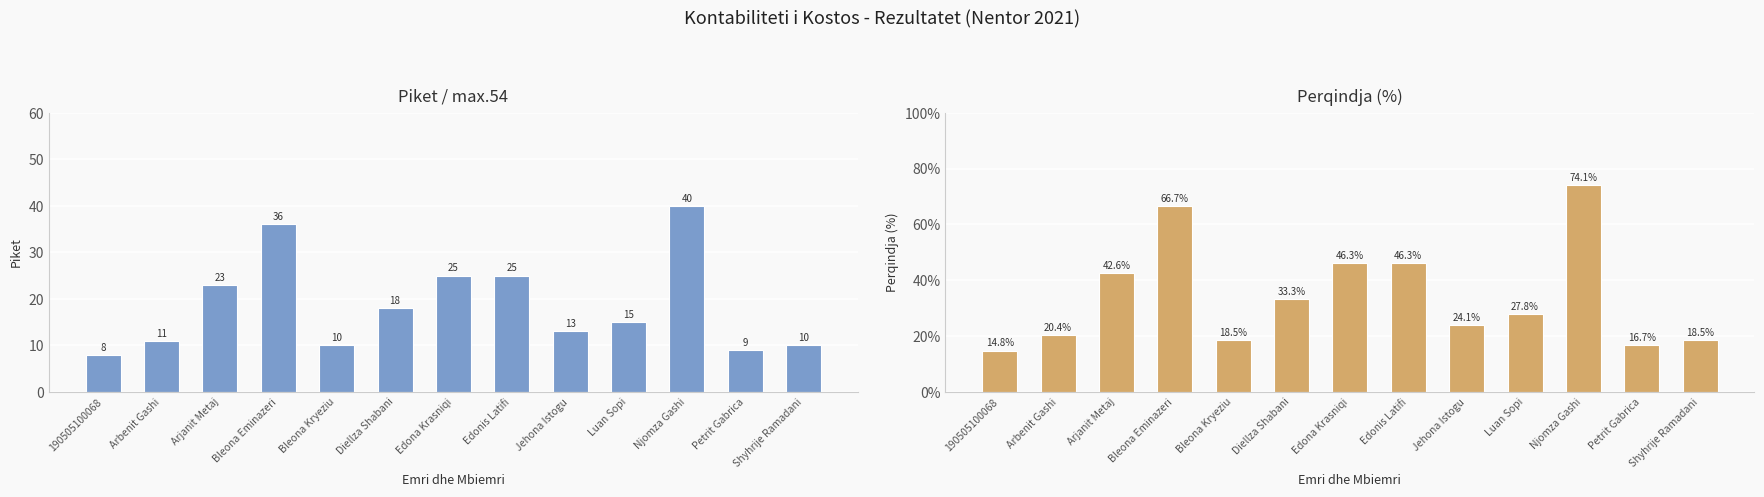

What is the maximum value shown in the chart?

74.1